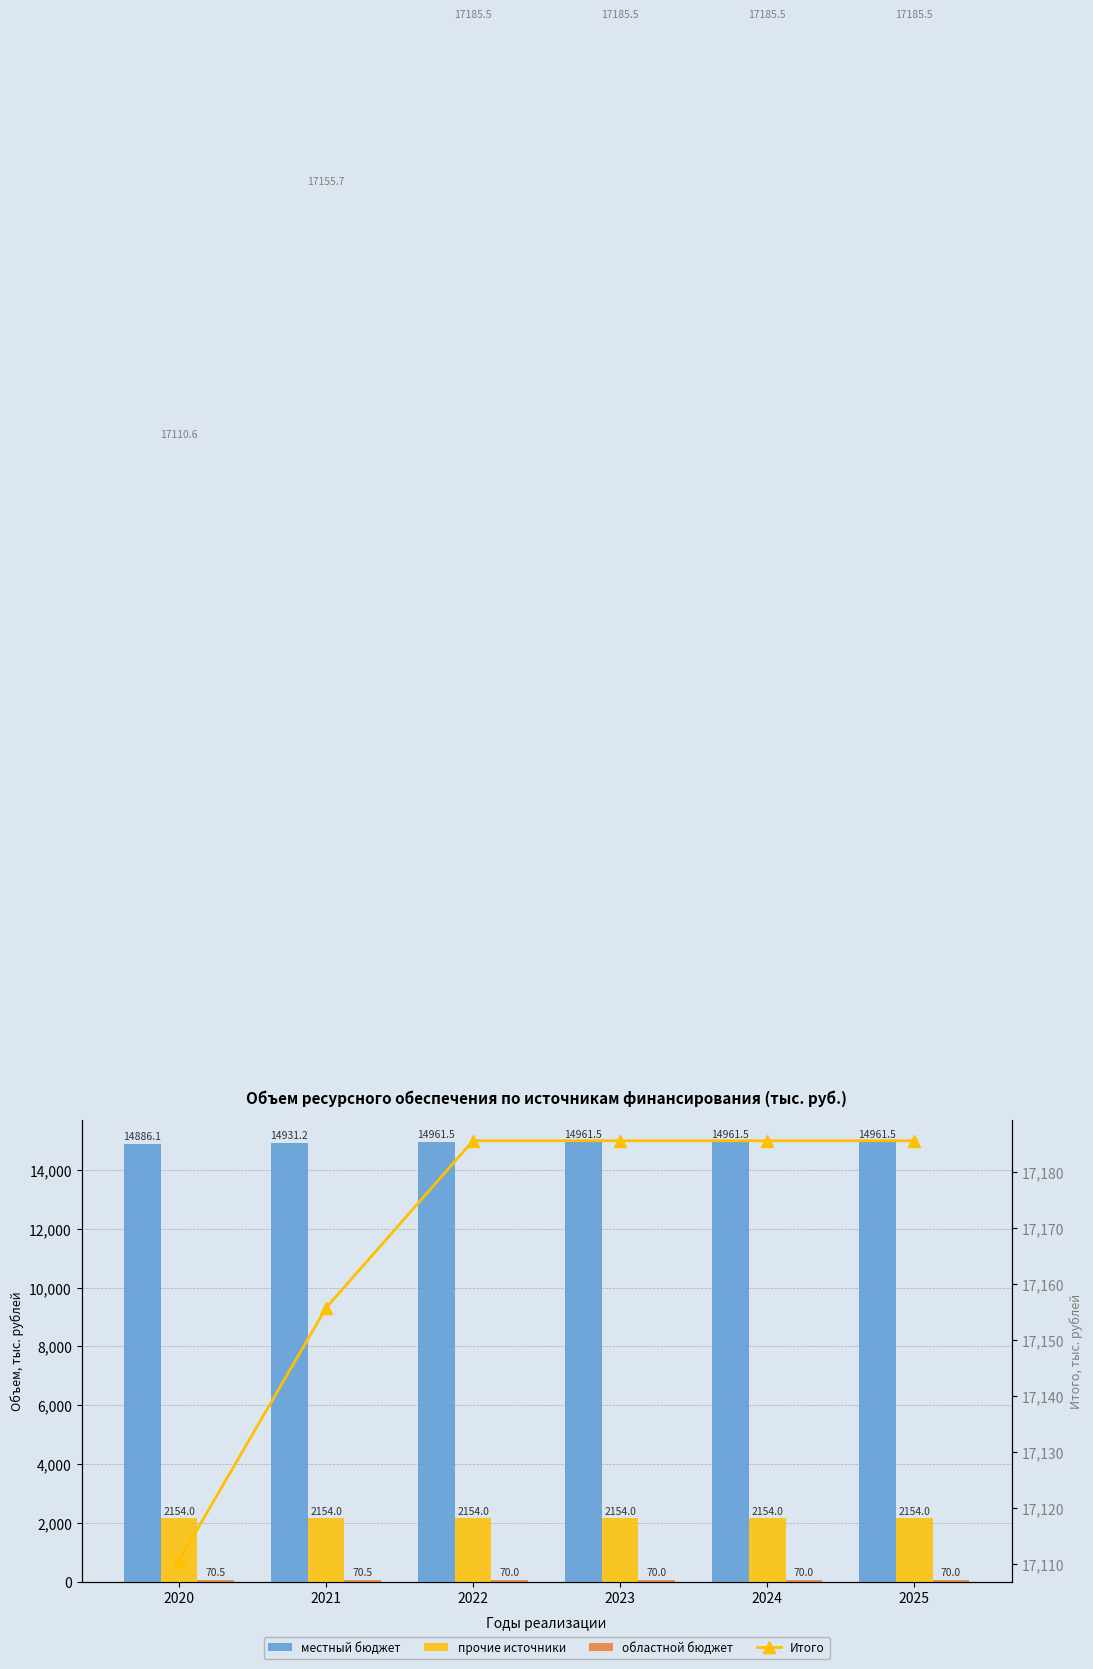

Which has a higher value, 2022 or 2024?

2022